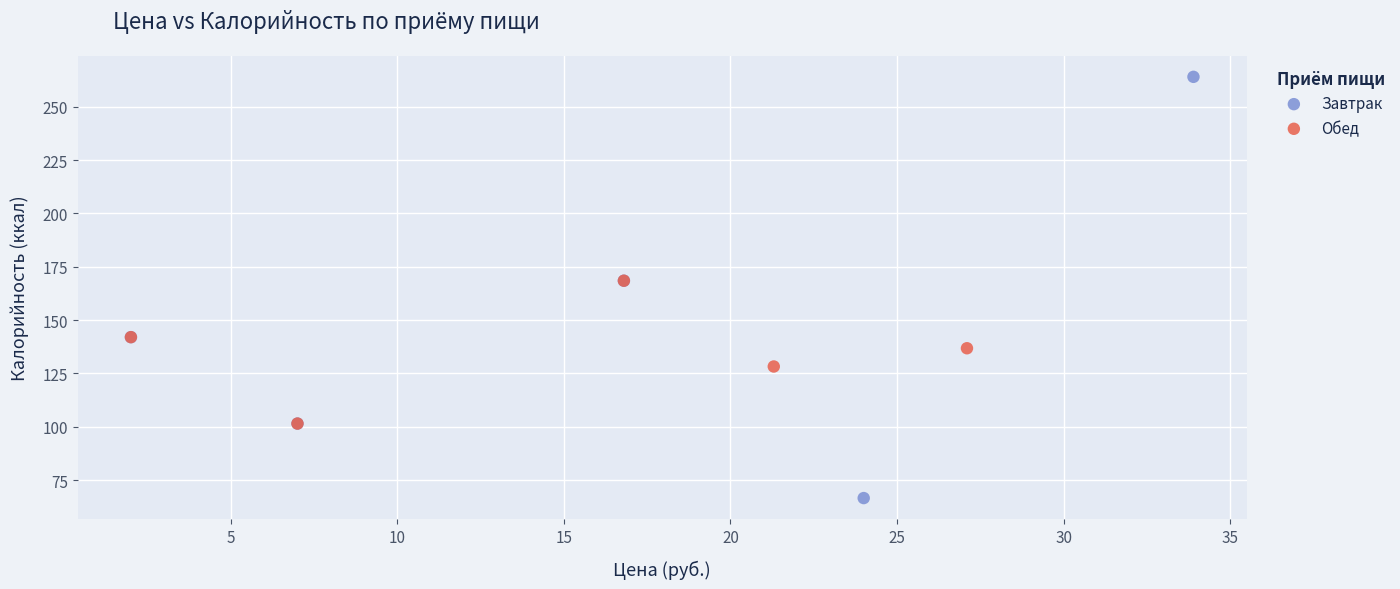

Which series reaches the minimum Y coordinate?

Завтрак